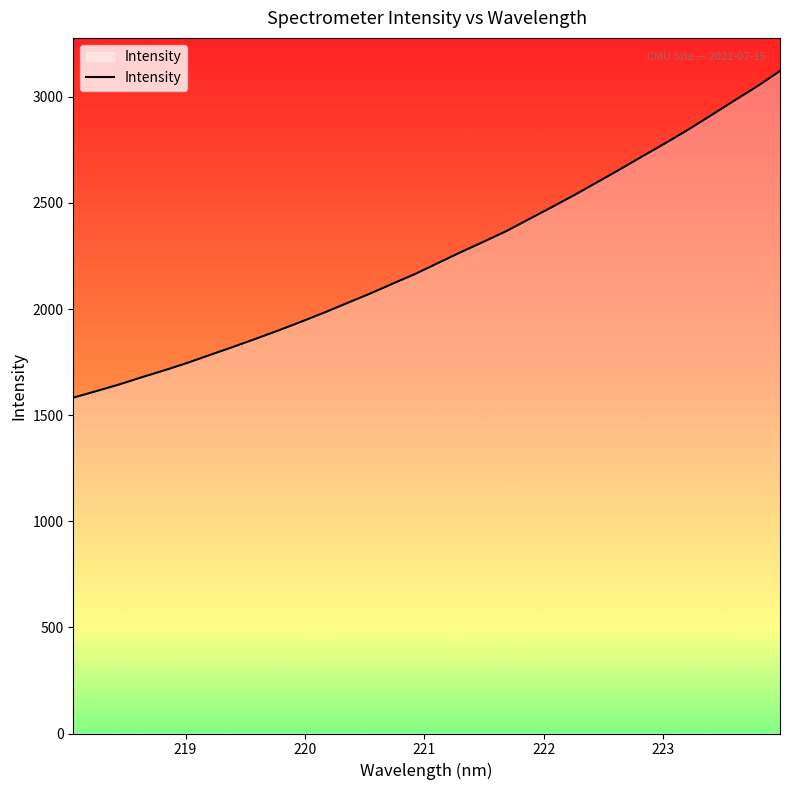

What is the maximum value shown in the chart?

3121.6